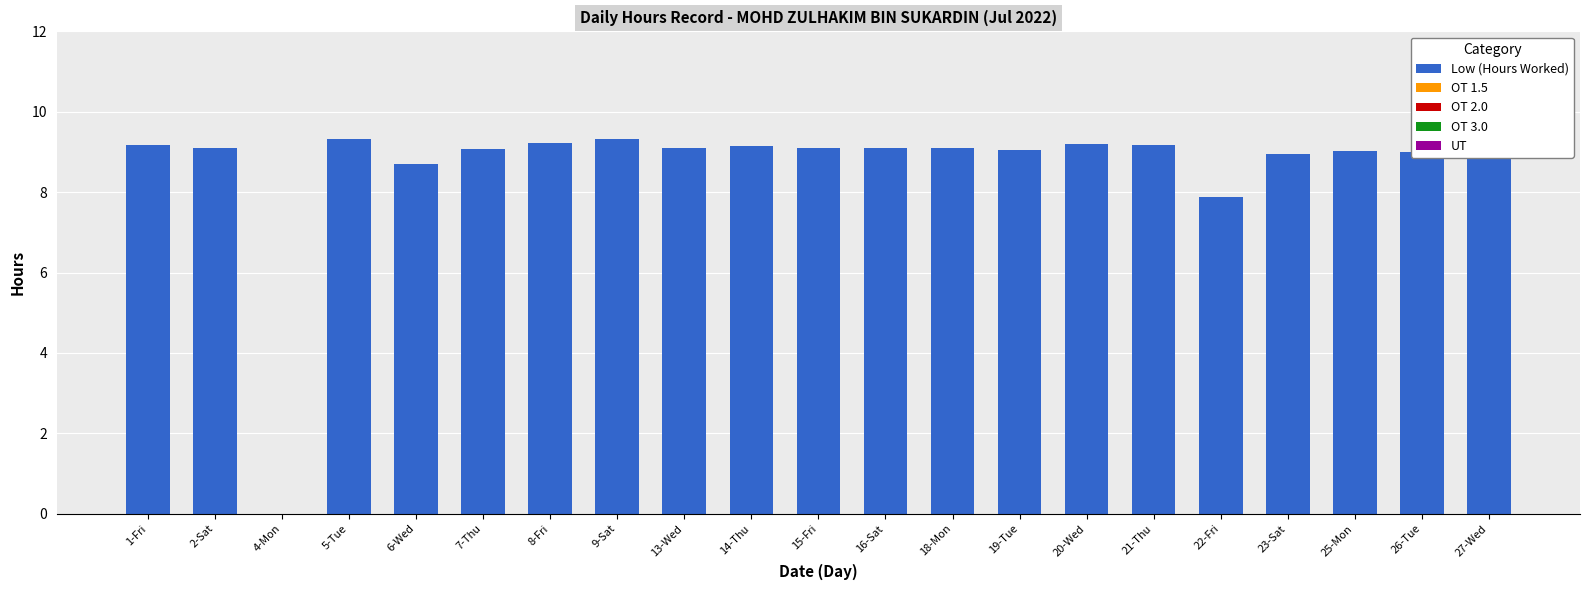

What is the greatest value displayed?

9.3